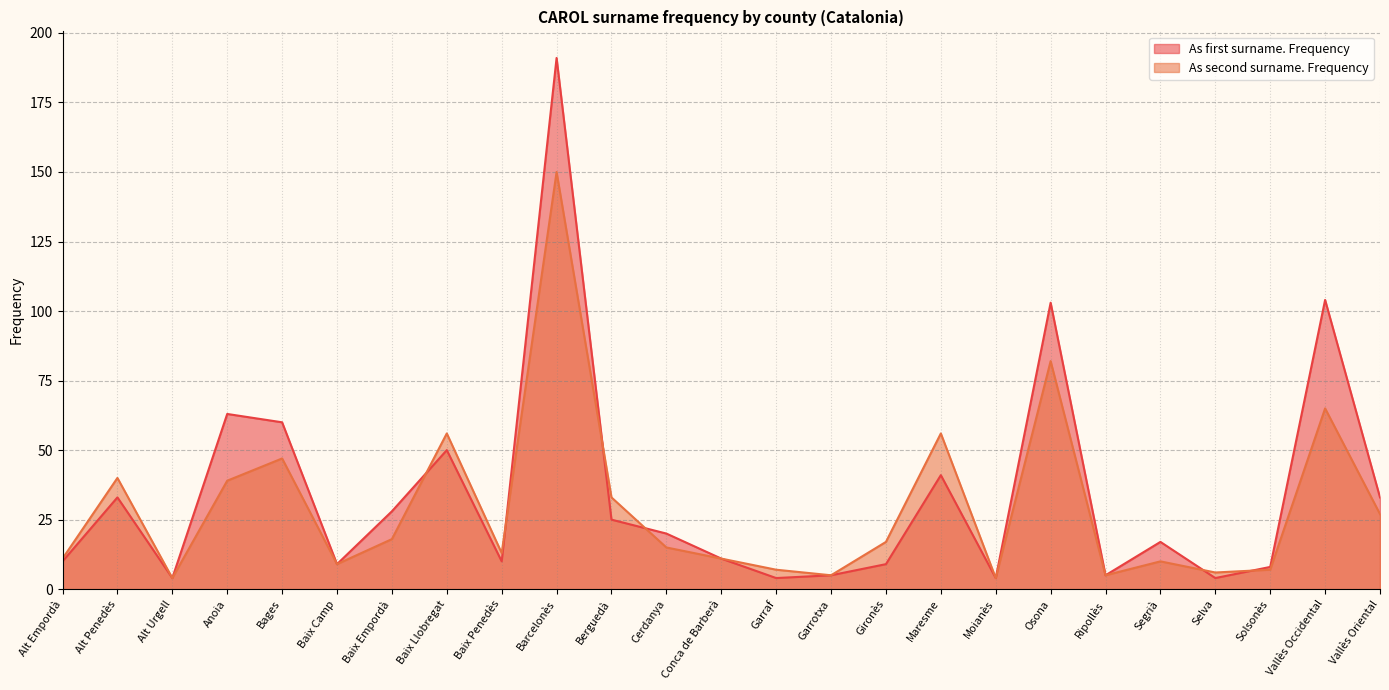

True or false: As first surname. Frequency and As second surname. Frequency cross at least once.

True